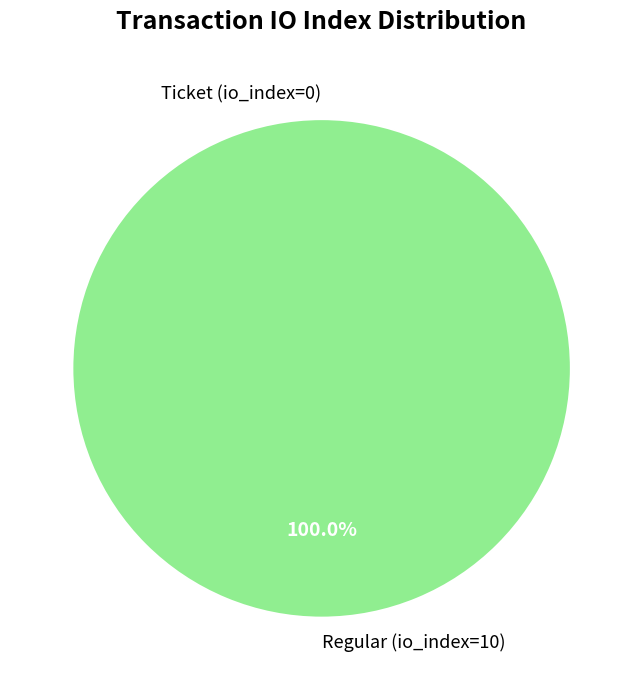

What is the smallest slice in the pie chart?

Ticket (io_index=0)